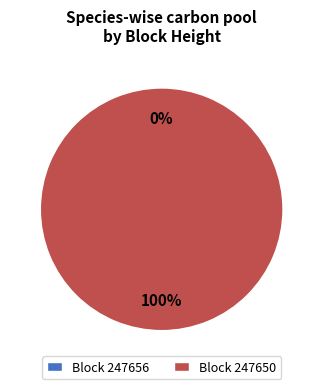

Is it true that 247650 is 100% of the pie?

True